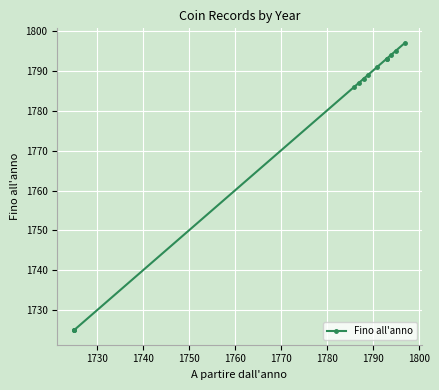

How many categories are shown in the chart?

13